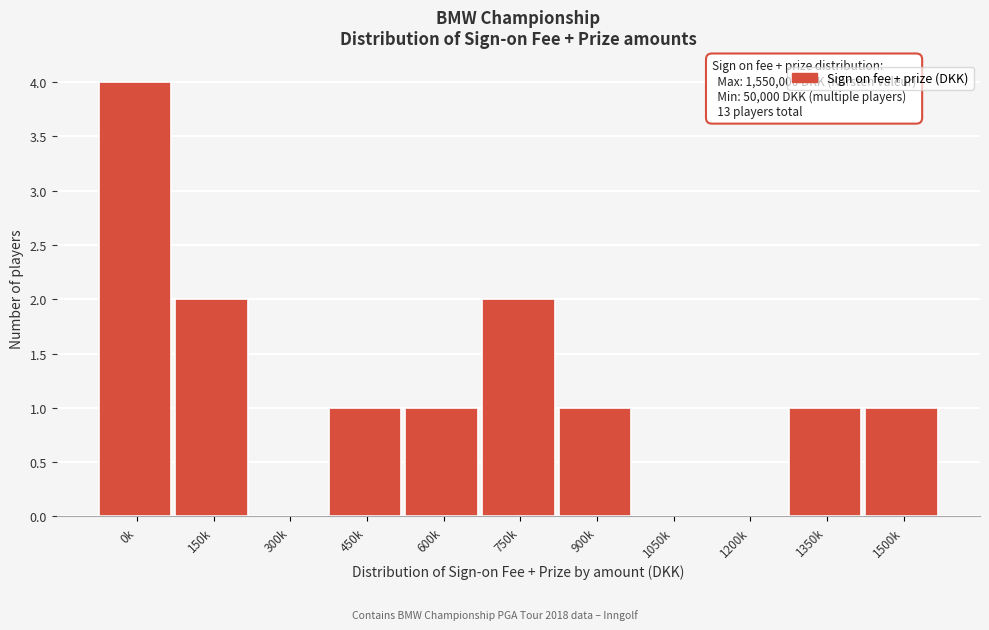

Reading left to right, extract all data points from this chart.

0k=4	150k=2	300k=0	450k=1	600k=1	750k=2	900k=1	1050k=0	1200k=0	1350k=1	1500k=1